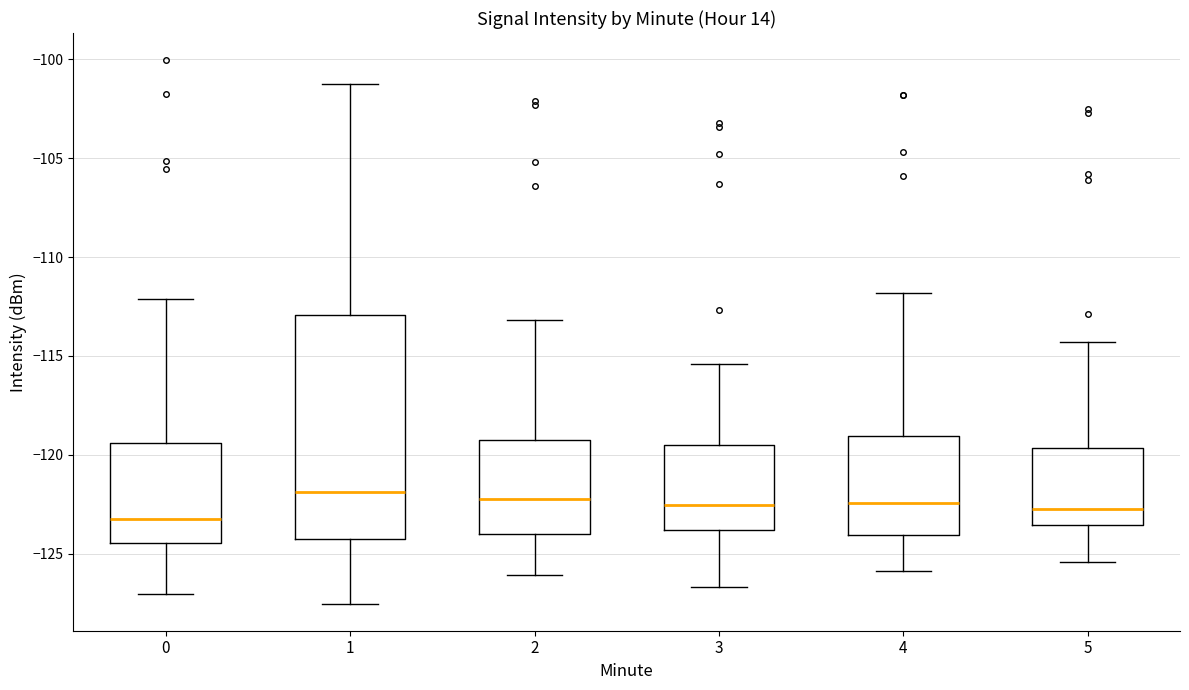

Where does the lower whisker of the box at x = 0 end on the y-axis? The values are not printed on the chart, so give them approximately, as read against the axis.

-127.0